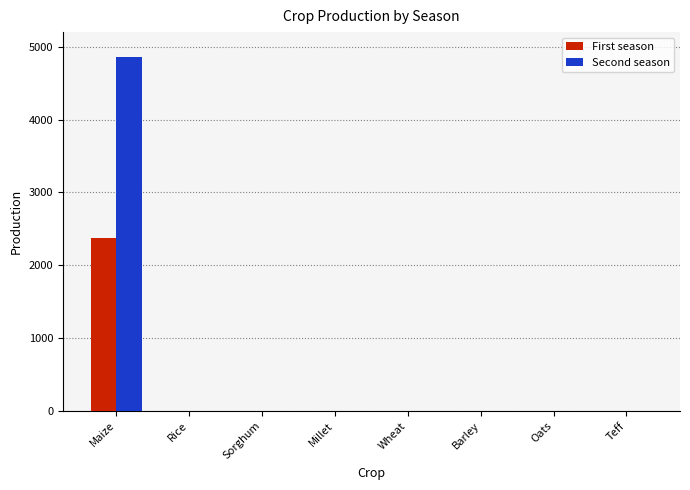

Count the number of data series in this chart.

2